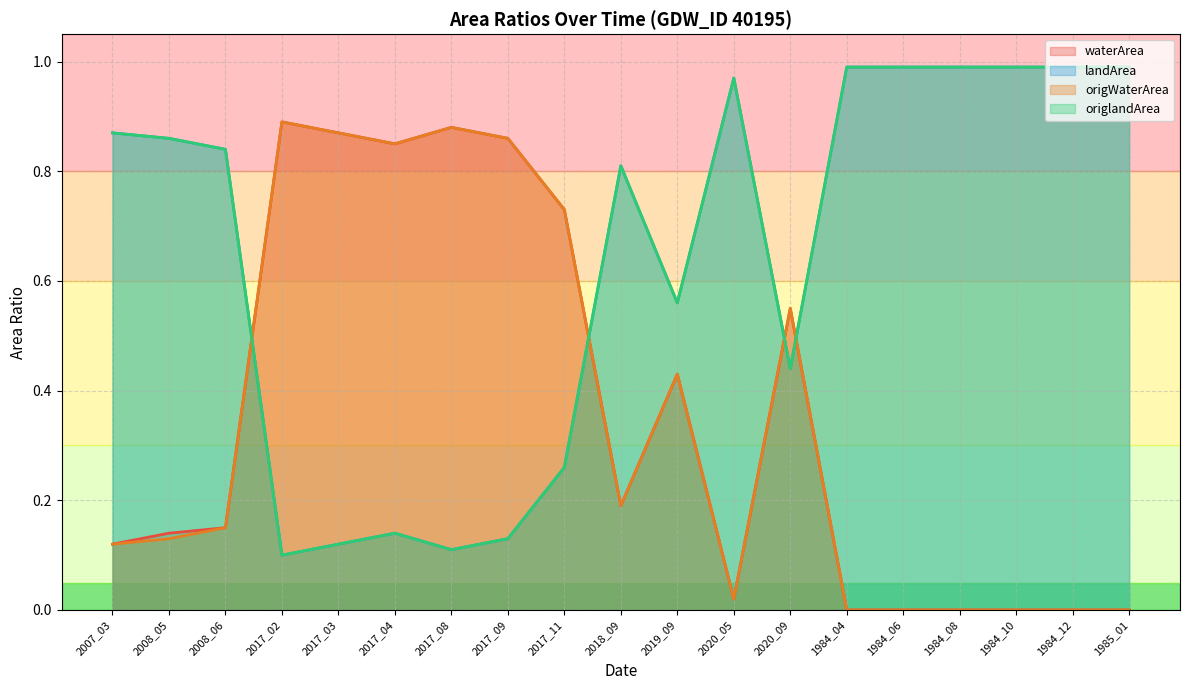

At which category does origWaterArea reach its first local valley?

2017_04